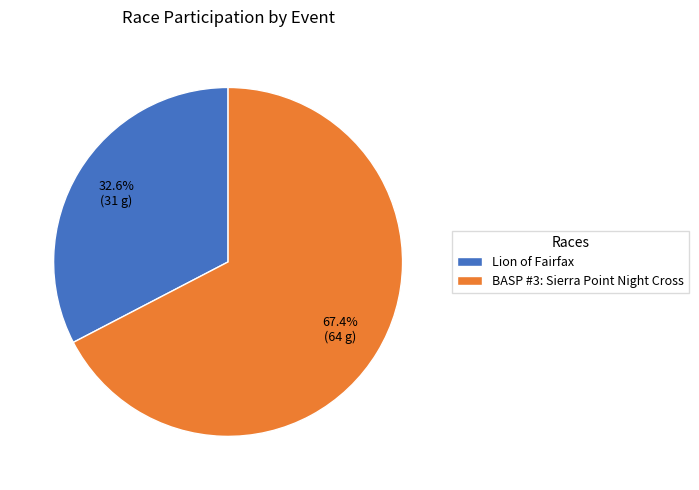

To the nearest percent, what portion does BASP #3: Sierra Point Night Cross represent?

67%